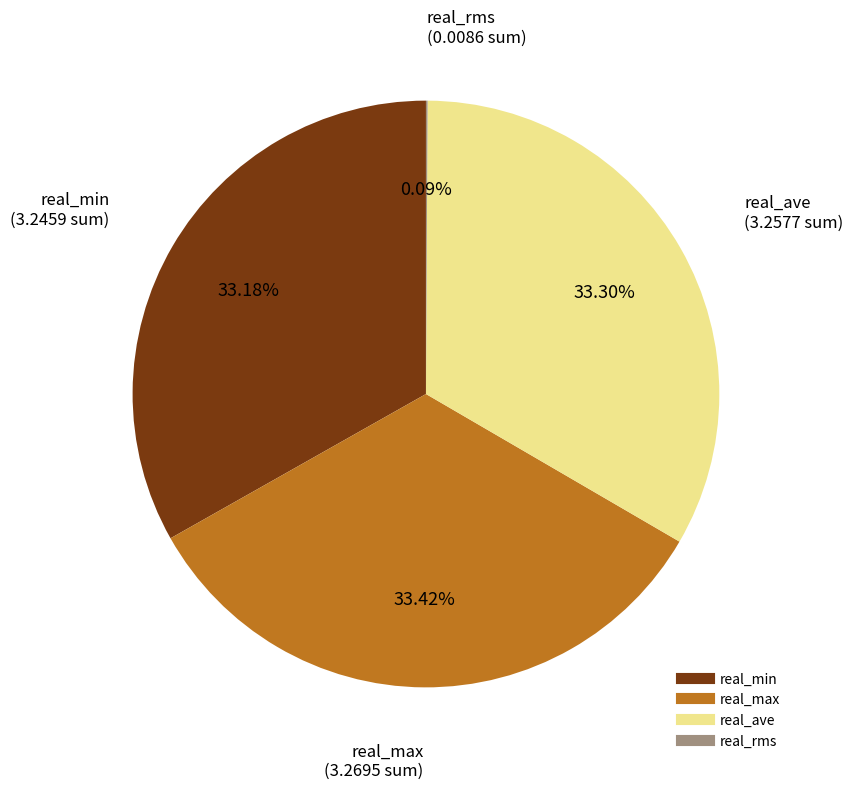

Does any single category account for the majority?

No